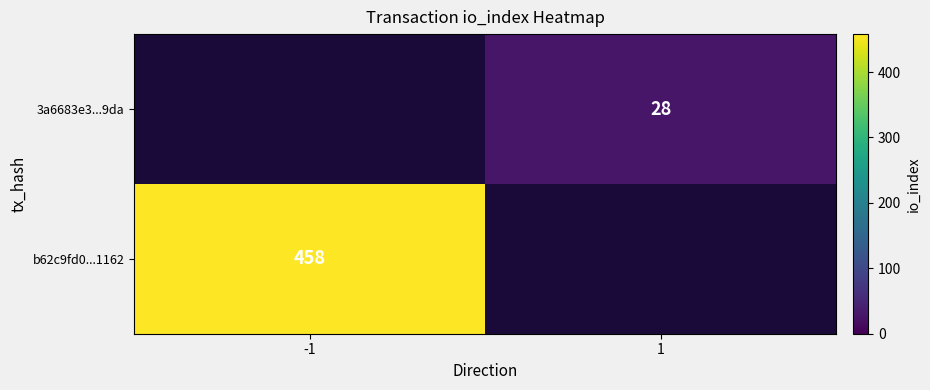

The 3a6683e3...9da series shows 15 at 1. True or false?

False